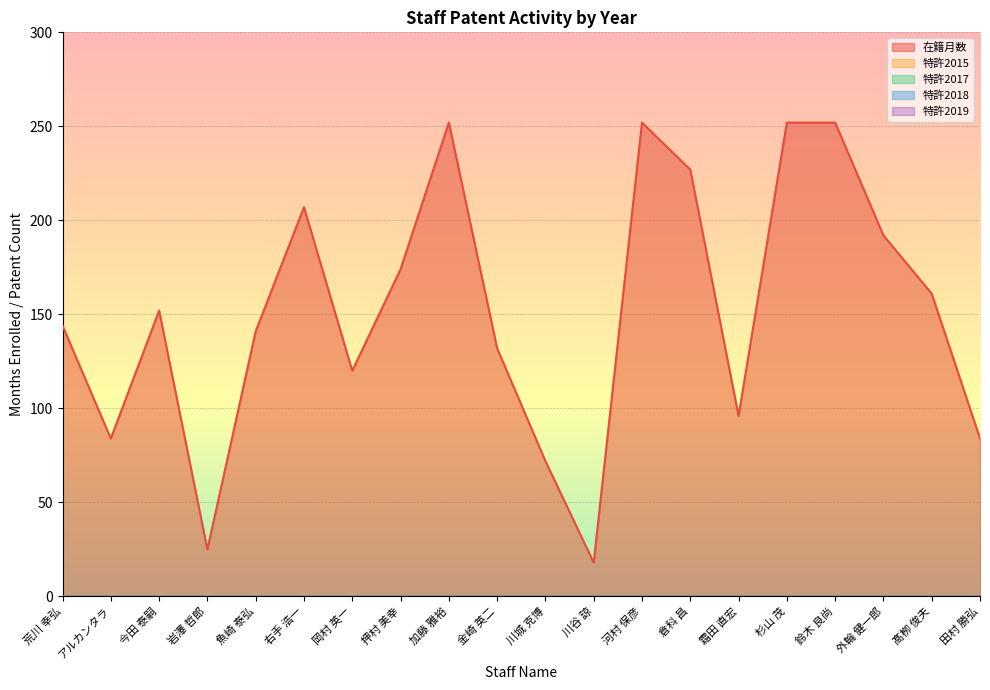

What is the minimum value for 在籍月数?

18